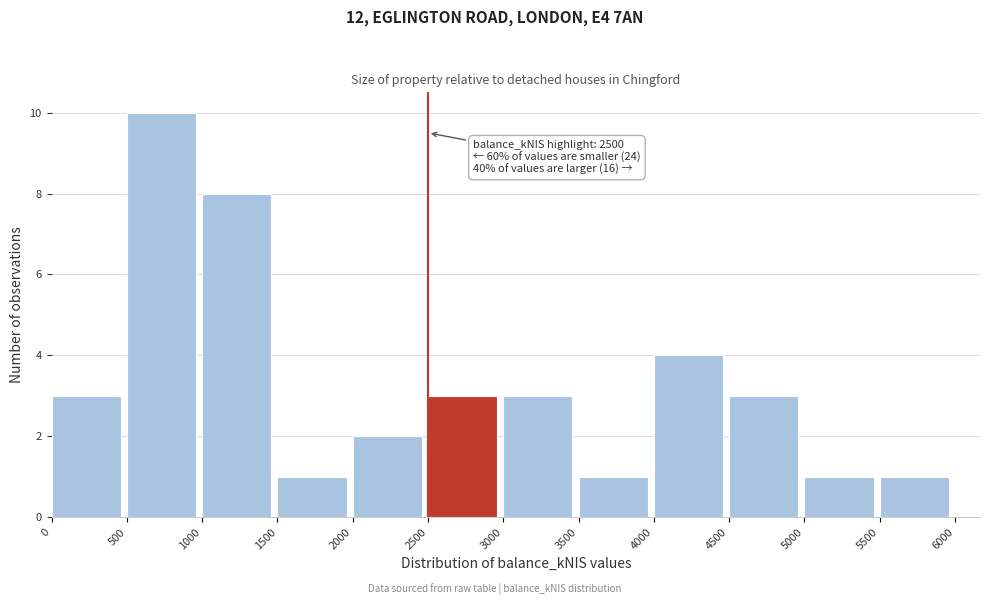

Which range on the x-axis has the tallest bar?

500 to 1000